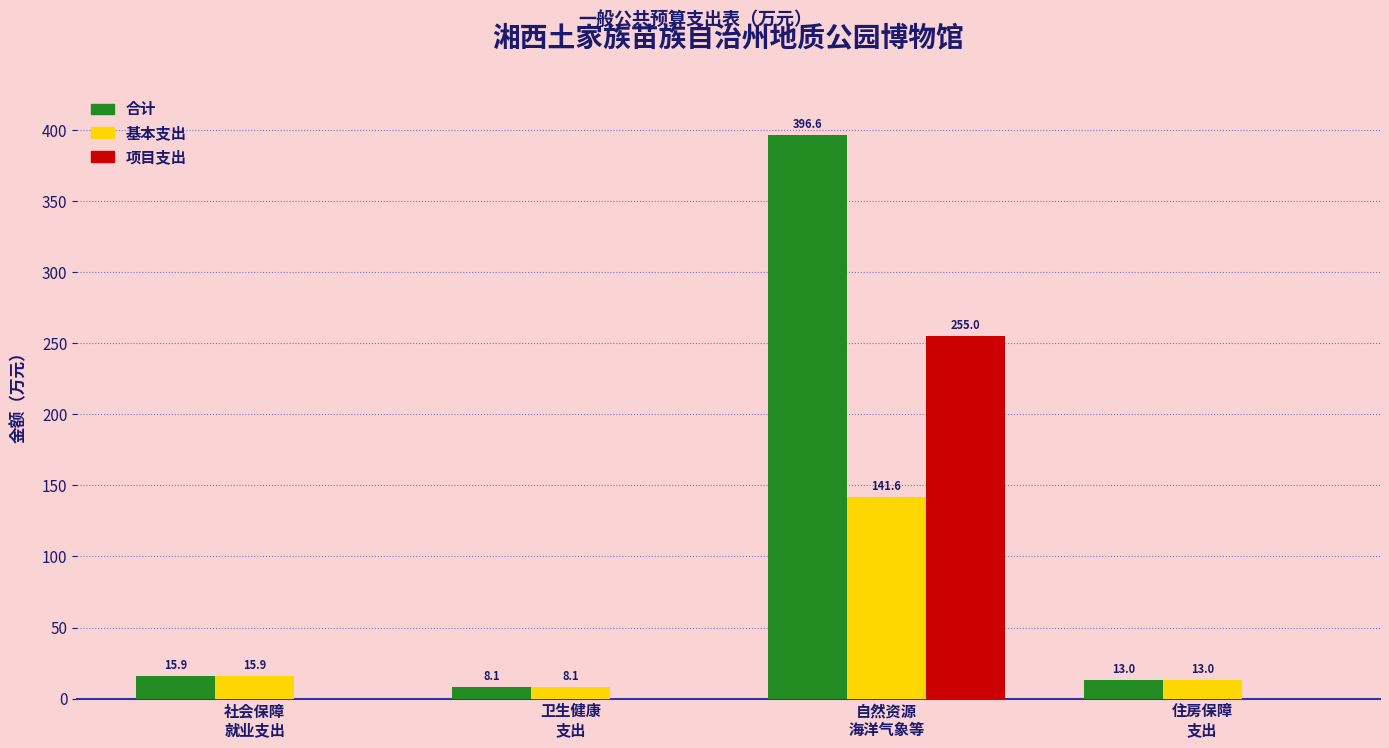

At which label does 基本支出 reach its peak?

自然资源
海洋气象等